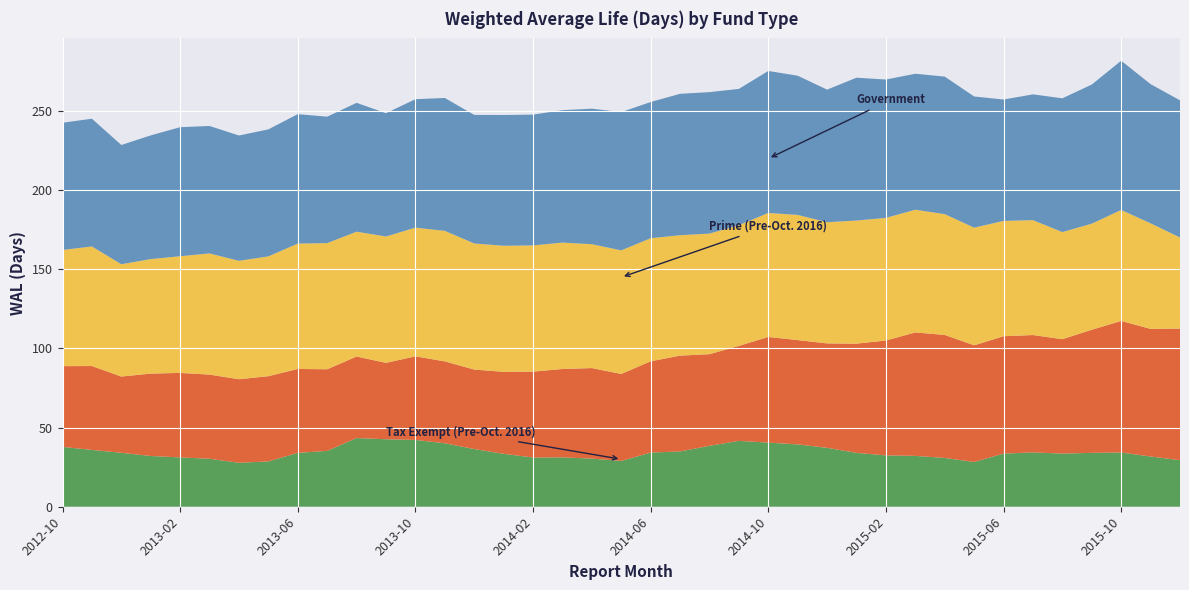

Reading left to right, what are all the values shown in this chart?

Tax Exempt (Pre-Oct. 2016): 2012-10=37.8	2012-11=35.9	2012-12=34.1	2013-01=32.1	2013-02=31.2	2013-03=30.3	2013-04=27.8	2013-05=28.6	2013-06=34.0	2013-07=35.3	2013-08=43.4	2013-09=42.6	2013-10=42.2	2013-11=40.1	2013-12=36.5	2014-01=33.5	2014-02=31.1	2014-03=31.2	2014-04=30.4	2014-05=28.9	2014-06=34.2	2014-07=34.9	2014-08=38.5	2014-09=41.6	2014-10=40.5	2014-11=39.4	2014-12=37.2	2015-01=34.0	2015-02=32.4	2015-03=32.1	2015-04=30.8	2015-05=28.3	2015-06=33.6	2015-07=34.3	2015-08=33.6	2015-09=34.0	2015-10=34.3	2015-11=31.7	2015-12=29.4
Treasury: 2012-10=51.0	2012-11=53.0	2012-12=48.2	2013-01=52.1	2013-02=53.4	2013-03=53.2	2013-04=52.8	2013-05=53.8	2013-06=53.0	2013-07=51.6	2013-08=51.5	2013-09=48.3	2013-10=52.8	2013-11=51.7	2013-12=50.2	2014-01=51.8	2014-02=54.3	2014-03=55.8	2014-04=57.2	2014-05=55.0	2014-06=57.7	2014-07=60.5	2014-08=57.9	2014-09=60.0	2014-10=66.8	2014-11=65.9	2014-12=66.0	2015-01=69.0	2015-02=72.6	2015-03=78.0	2015-04=77.7	2015-05=73.7	2015-06=74.2	2015-07=74.2	2015-08=72.3	2015-09=77.8	2015-10=83.1	2015-11=80.6	2015-12=83.2
Prime (Pre-Oct. 2016): 2012-10=73.4	2012-11=75.5	2012-12=71.0	2013-01=72.3	2013-02=73.7	2013-03=76.6	2013-04=74.8	2013-05=75.7	2013-06=79.2	2013-07=79.7	2013-08=78.9	2013-09=79.8	2013-10=81.3	2013-11=82.5	2013-12=79.7	2014-01=79.7	2014-02=79.8	2014-03=79.9	2014-04=78.3	2014-05=78.1	2014-06=77.8	2014-07=76.1	2014-08=76.2	2014-09=76.3	2014-10=78.3	2014-11=79.1	2014-12=76.6	2015-01=77.8	2015-02=77.5	2015-03=77.5	2015-04=76.3	2015-05=74.3	2015-06=72.9	2015-07=72.6	2015-08=67.7	2015-09=67.0	2015-10=70.1	2015-11=66.7	2015-12=57.6
Government: 2012-10=80.4	2012-11=80.7	2012-12=75.3	2013-01=78.2	2013-02=81.5	2013-03=80.5	2013-04=79.2	2013-05=80.3	2013-06=81.8	2013-07=79.9	2013-08=81.4	2013-09=77.9	2013-10=81.2	2013-11=84.0	2013-12=81.2	2014-01=82.6	2014-02=82.7	2014-03=83.7	2014-04=85.6	2014-05=87.4	2014-06=86.1	2014-07=89.3	2014-08=89.4	2014-09=86.1	2014-10=89.7	2014-11=88.0	2014-12=83.8	2015-01=90.2	2015-02=87.4	2015-03=85.9	2015-04=86.9	2015-05=82.9	2015-06=76.7	2015-07=79.5	2015-08=84.5	2015-09=87.9	2015-10=94.3	2015-11=87.9	2015-12=86.7